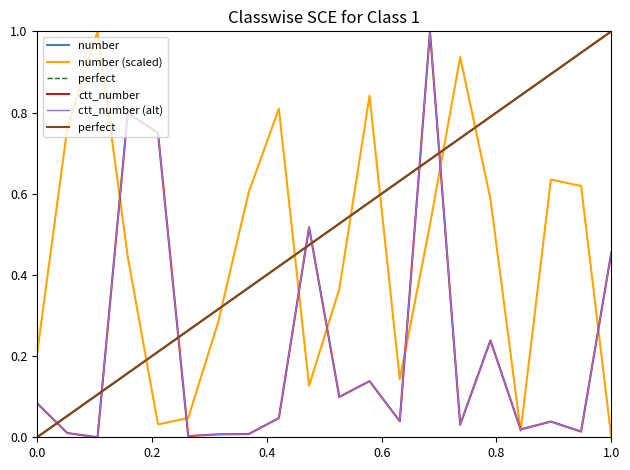

What is the label of the 16th point from the right?

0.8